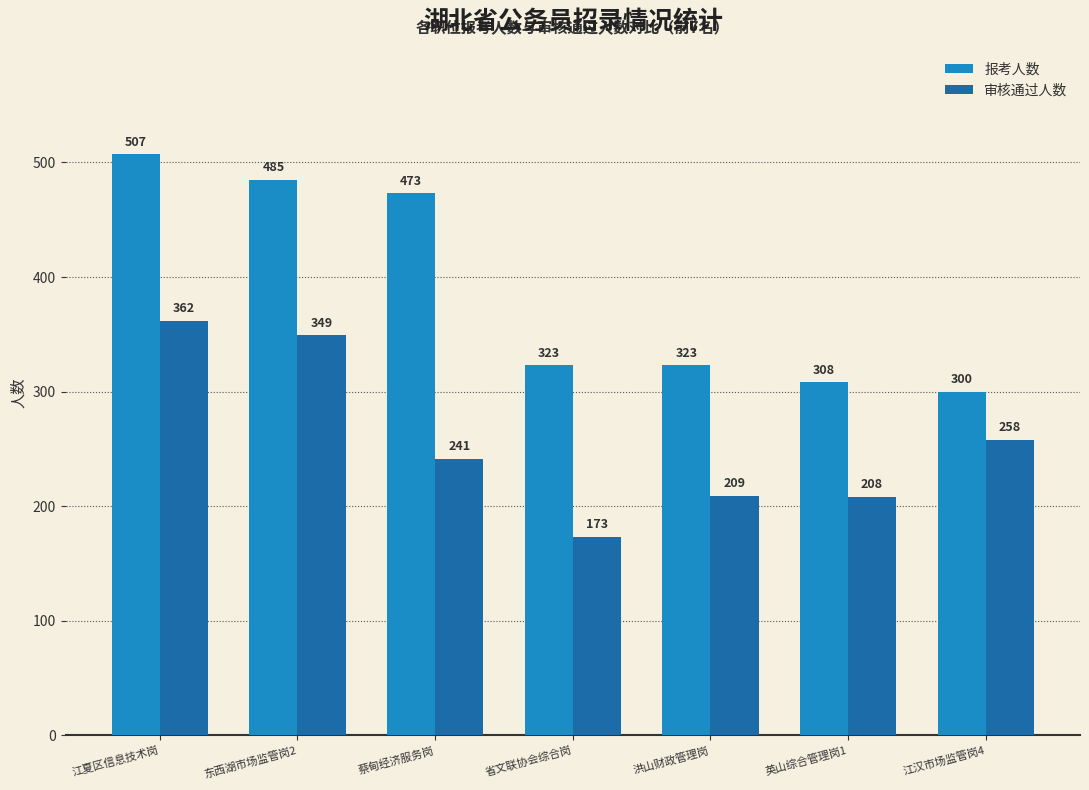

Which series changed the most between 省文联协会综合岗 and 江汉市场监管岗4?

审核通过人数